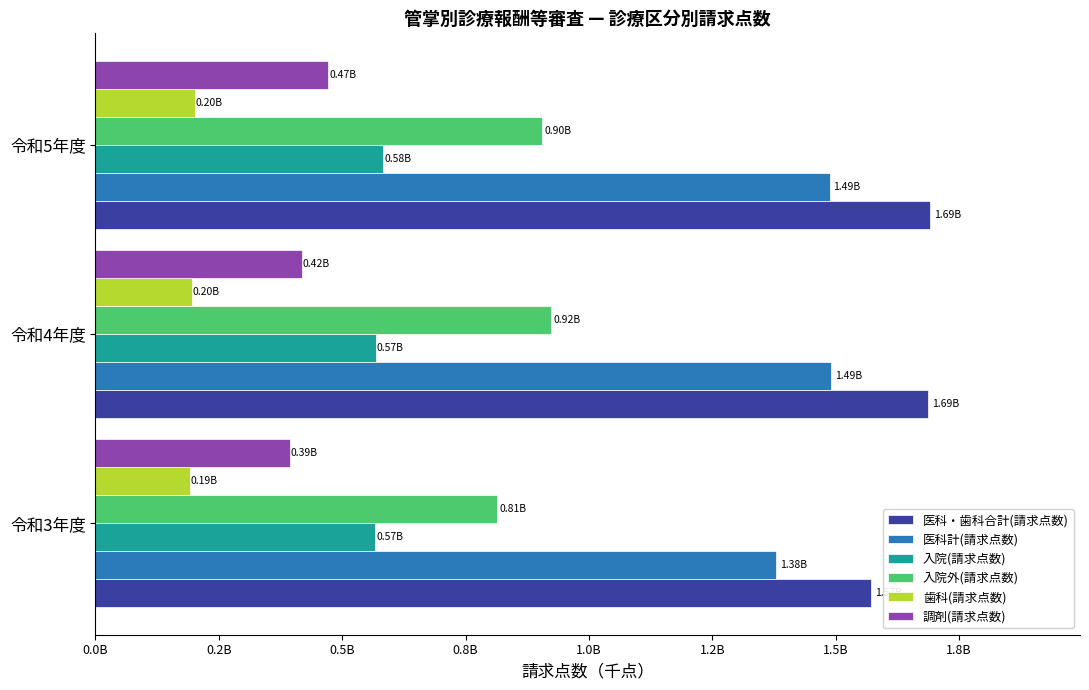

What are all the series names shown in the legend?

医科・歯科合計(請求点数), 医科計(請求点数), 入院(請求点数), 入院外(請求点数), 歯科(請求点数), 調剤(請求点数)